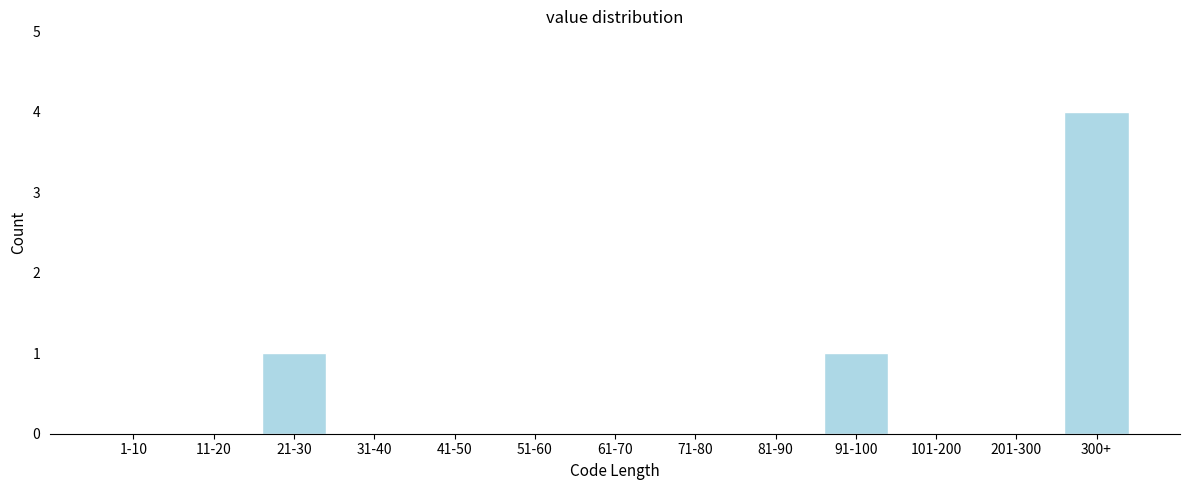

Reading left to right, list all the values displayed in this chart.

1-10=0	11-20=0	21-30=1	31-40=0	41-50=0	51-60=0	61-70=0	71-80=0	81-90=0	91-100=1	101-200=0	201-300=0	300+=4